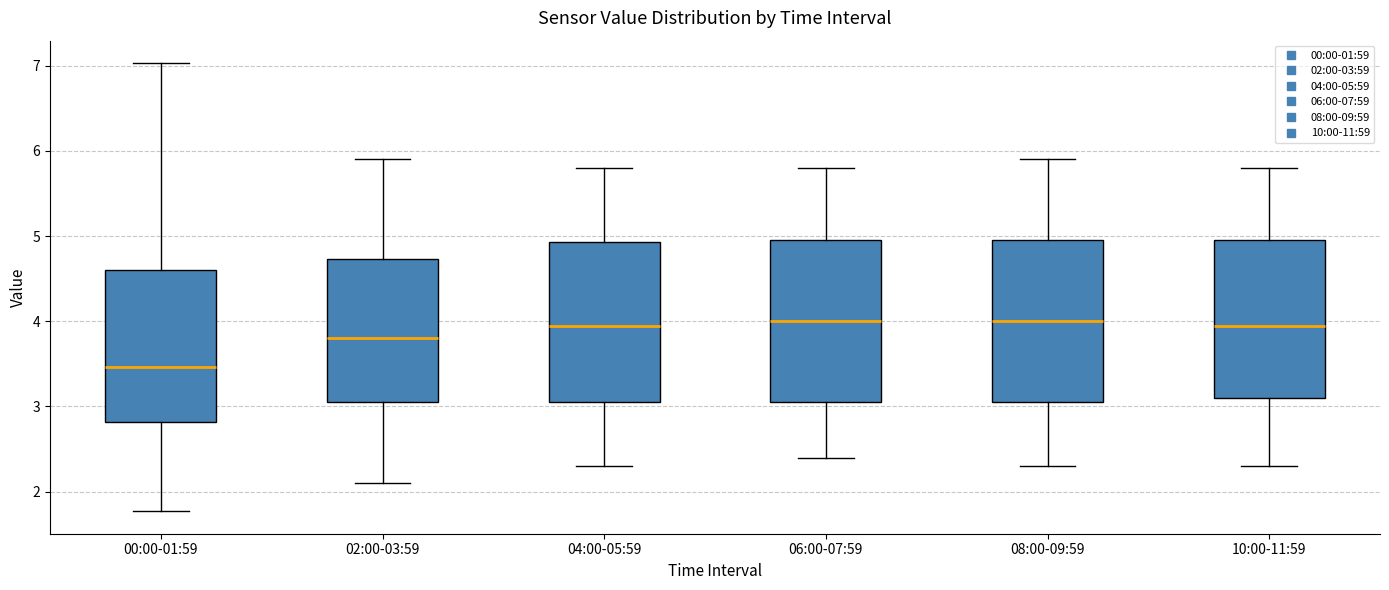

Which box's median line is the lowest?

00:00-01:59